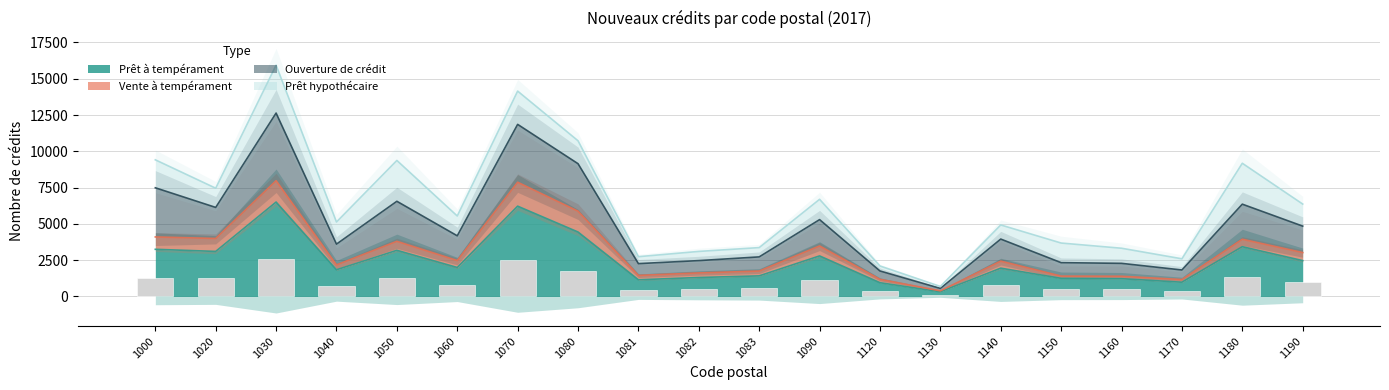

The Prêt à tempérament series shows 325 at 1130. True or false?

True